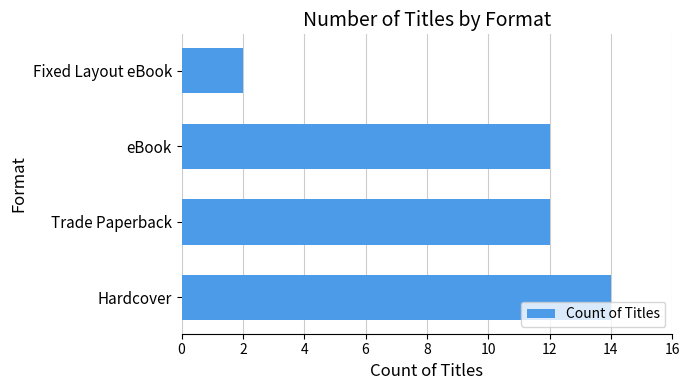

Reading bottom to top, list all the values displayed in this chart.

Hardcover=14	Trade Paperback=12	eBook=12	Fixed Layout eBook=2